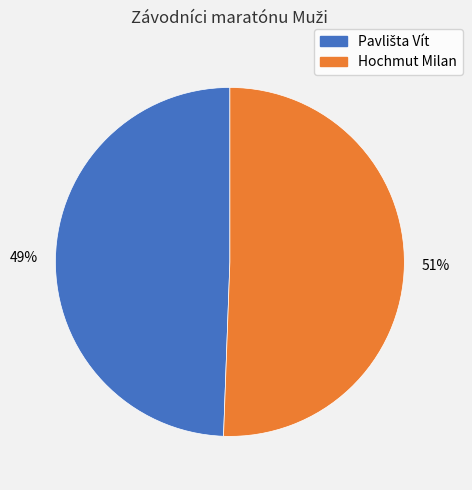

Does any single category account for the majority?

Yes